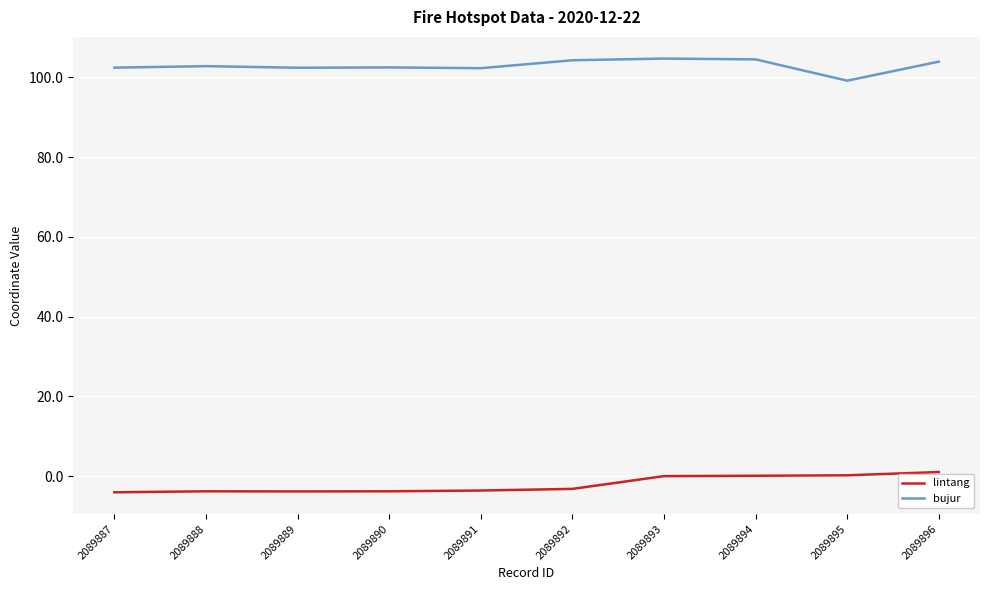

What is the difference between the highest and lowest values at 2089890?

106.3